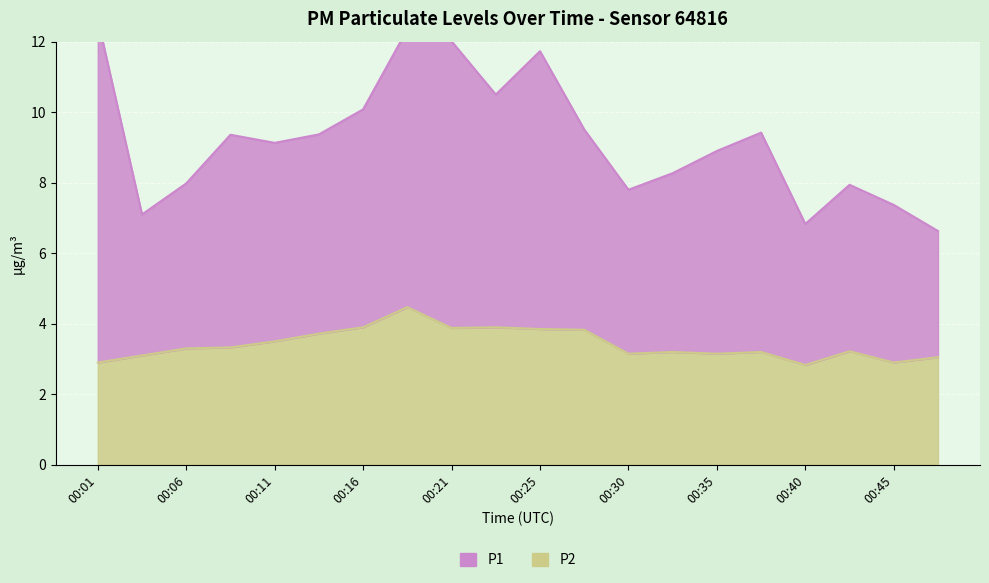

How many values exceed 3?

17